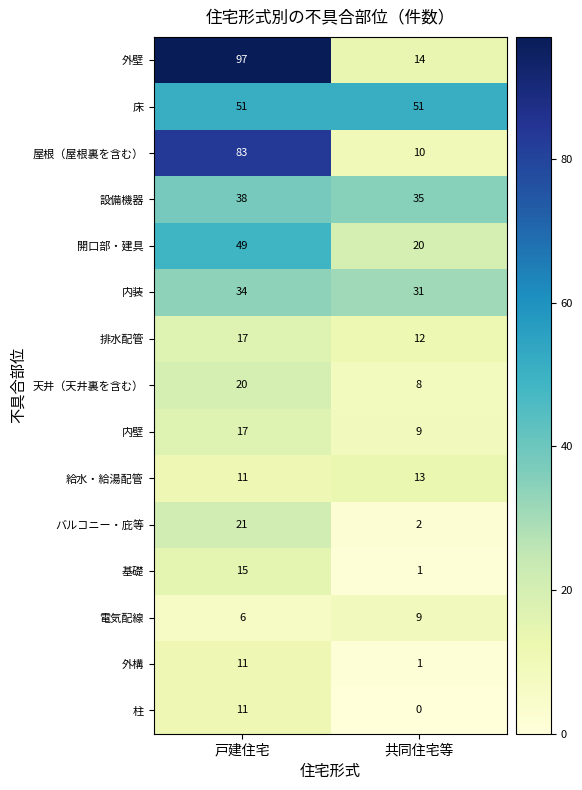

True or false: 電気配線 has a value of 3 at 戸建住宅.

False